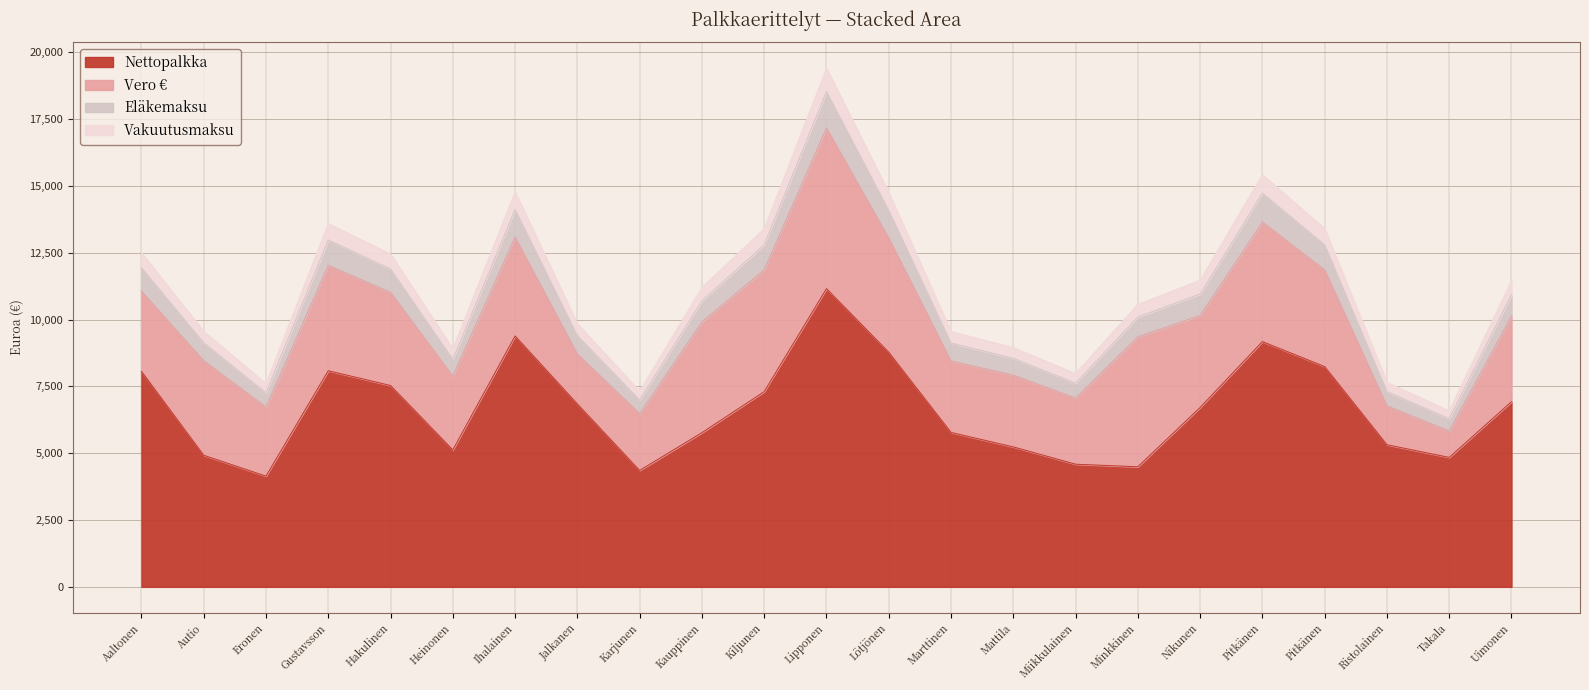

What are all the series names shown in the legend?

Nettopalkka, Vero €, Eläkemaksu, Vakuutusmaksu